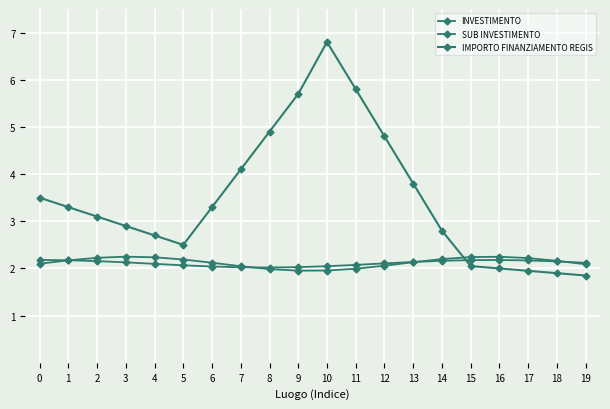

Is it true that SUB INVESTIMENTO equals 3.6 at 1?

False